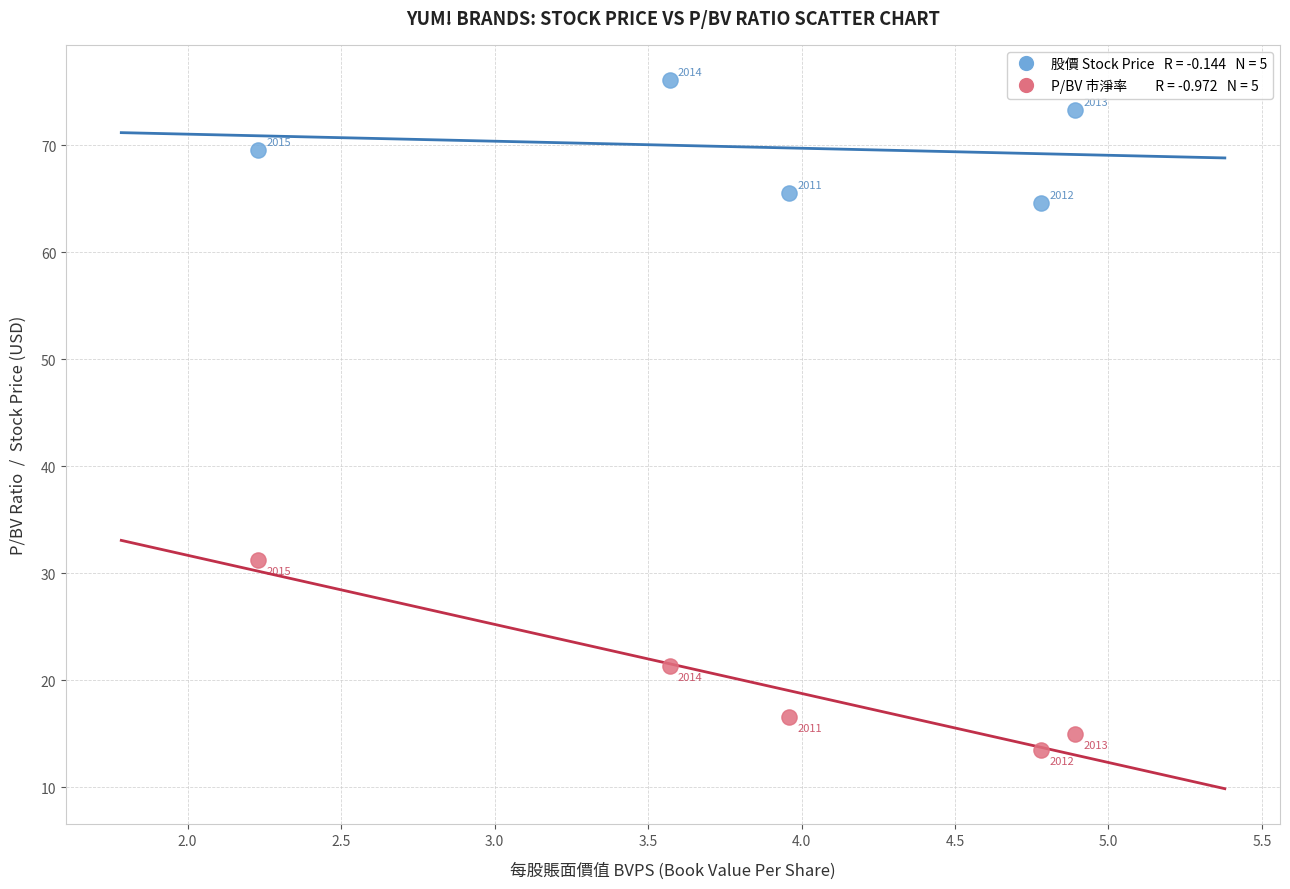

Across all series, what Y value is closest to 44?

31.2